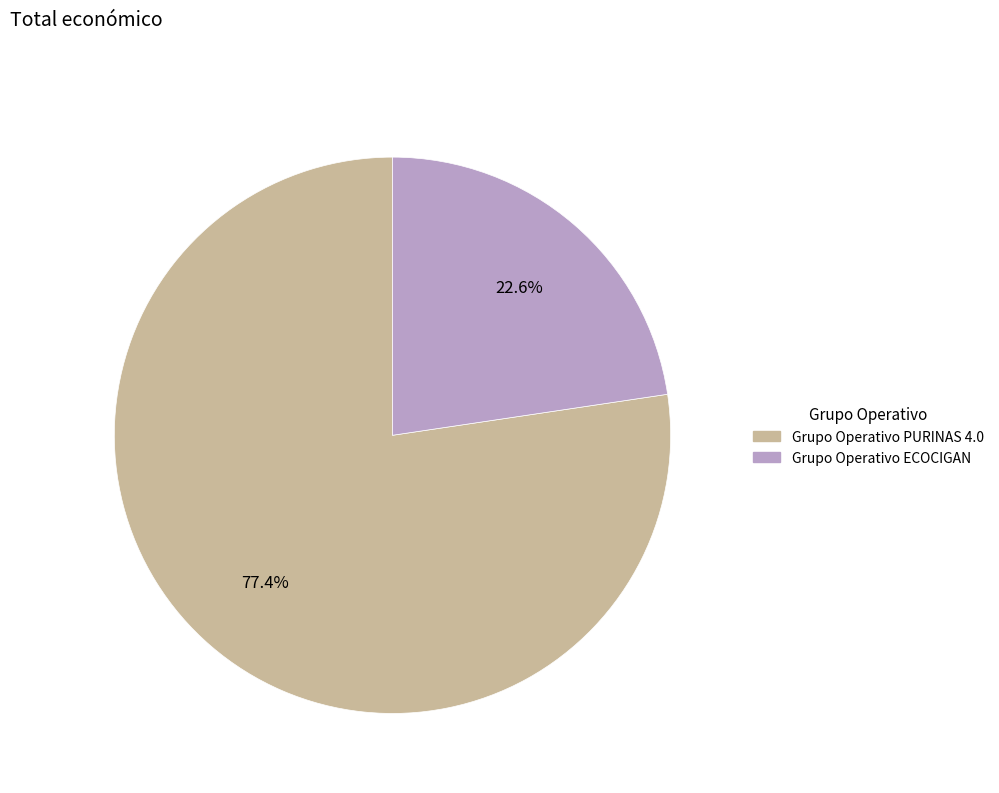

Which has a higher value, Grupo Operativo ECOCIGAN or Grupo Operativo PURINAS 4.0?

Grupo Operativo PURINAS 4.0